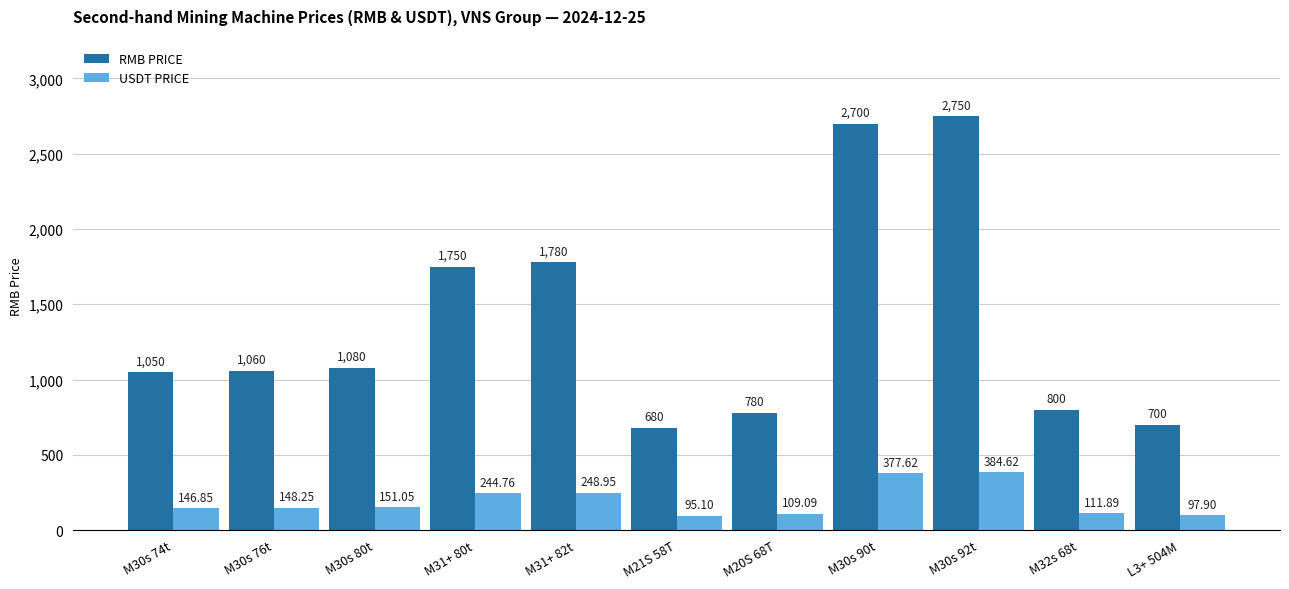

What is the greatest value displayed?

2750.0